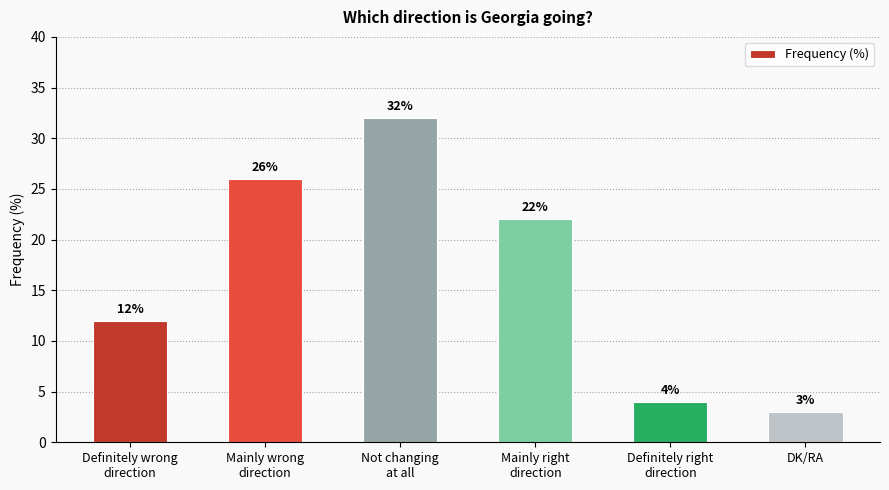

Is it true that the value at Definitely wrong
direction is 3?

False